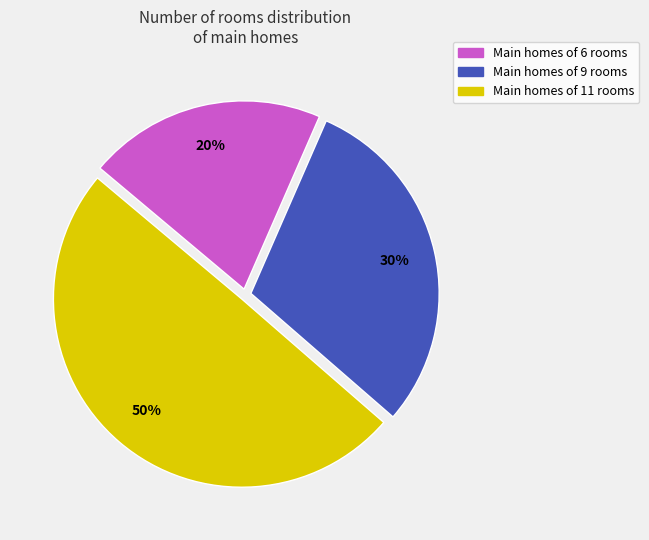

To the nearest percent, what is the average slice percentage?

33%